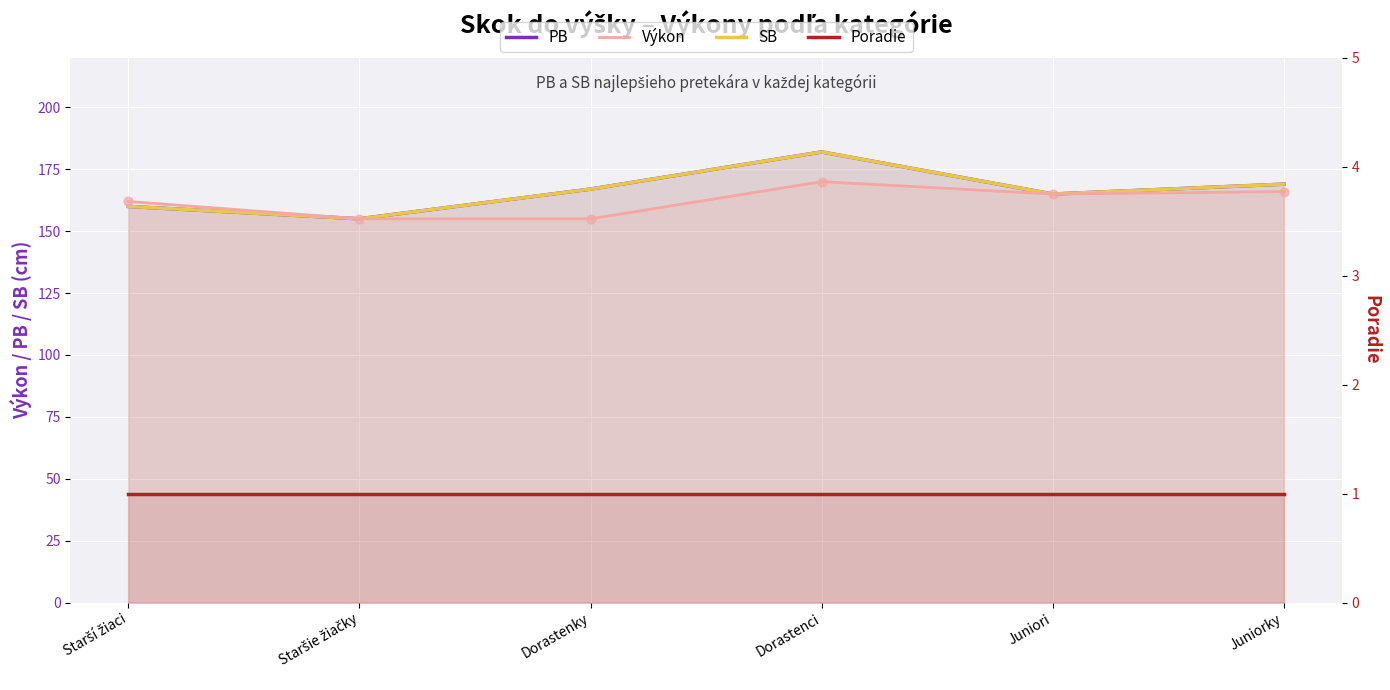

Which series has the largest total across all categories?

PB